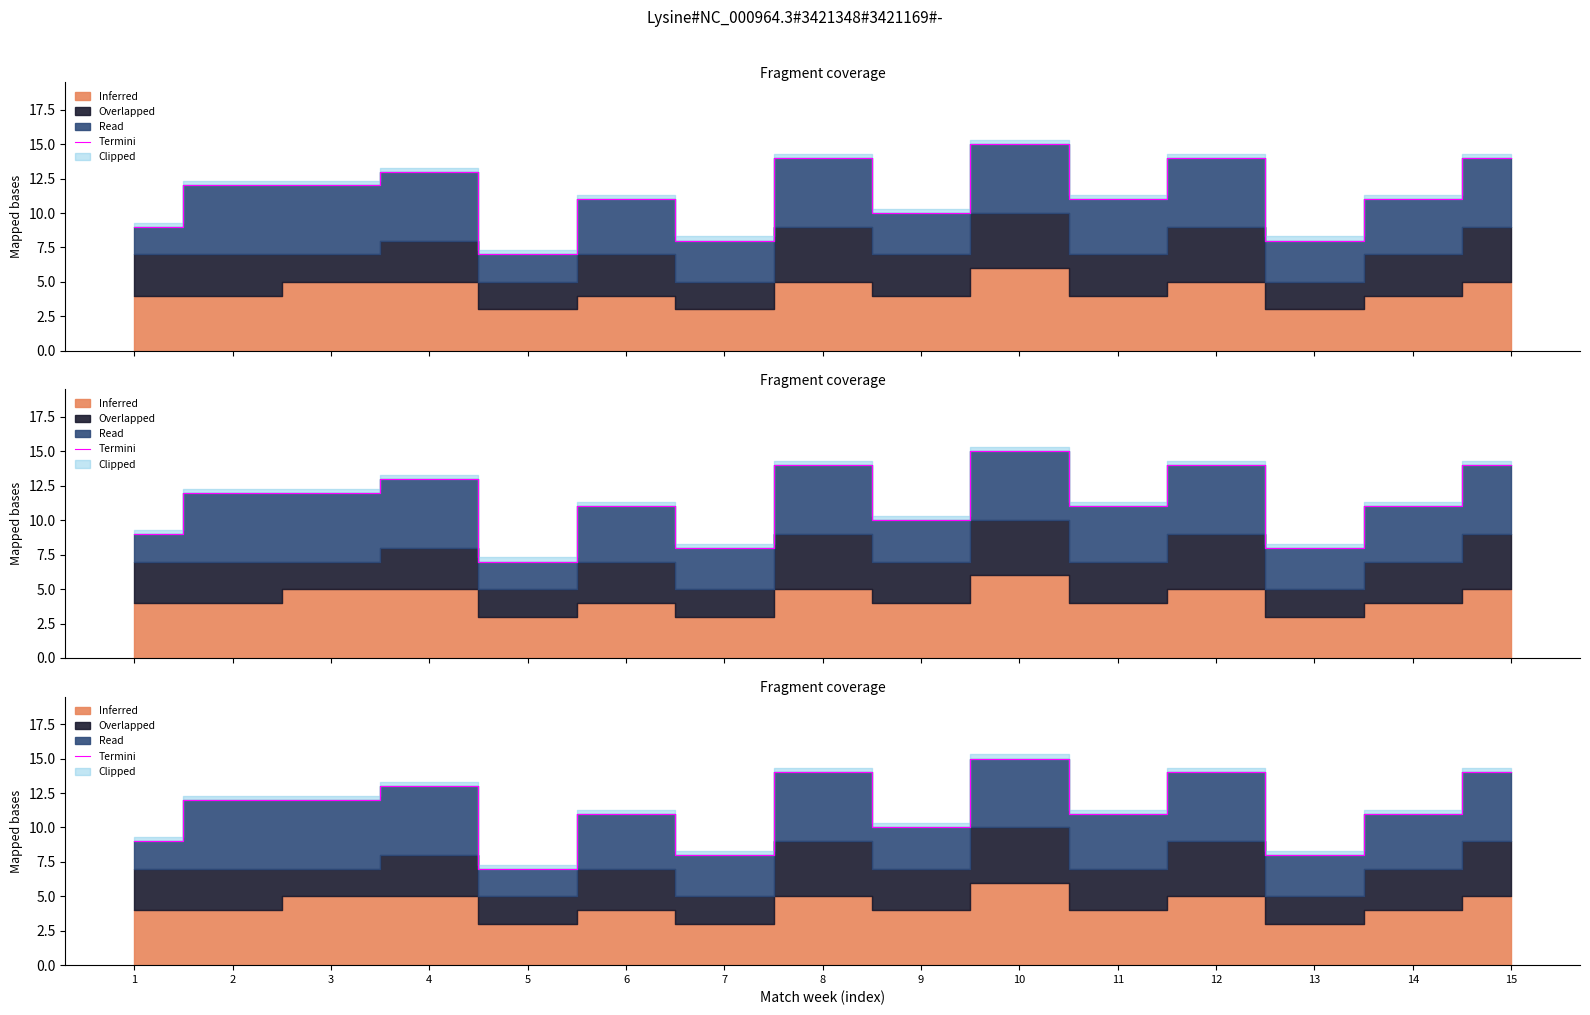

How many interior local peaks (higher than both neighbors) does the data have?

5